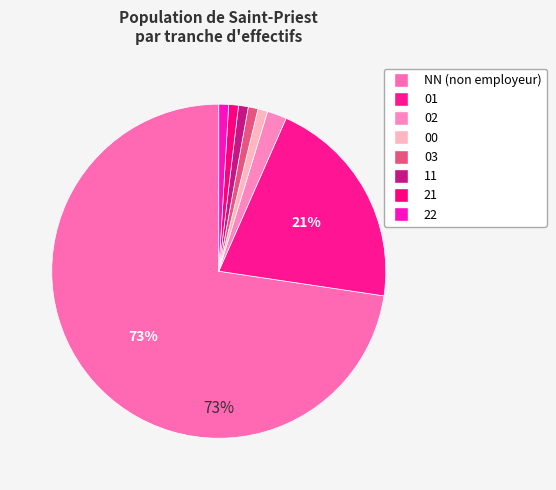

Do 21 and 02 together represent more than half of the pie?

No